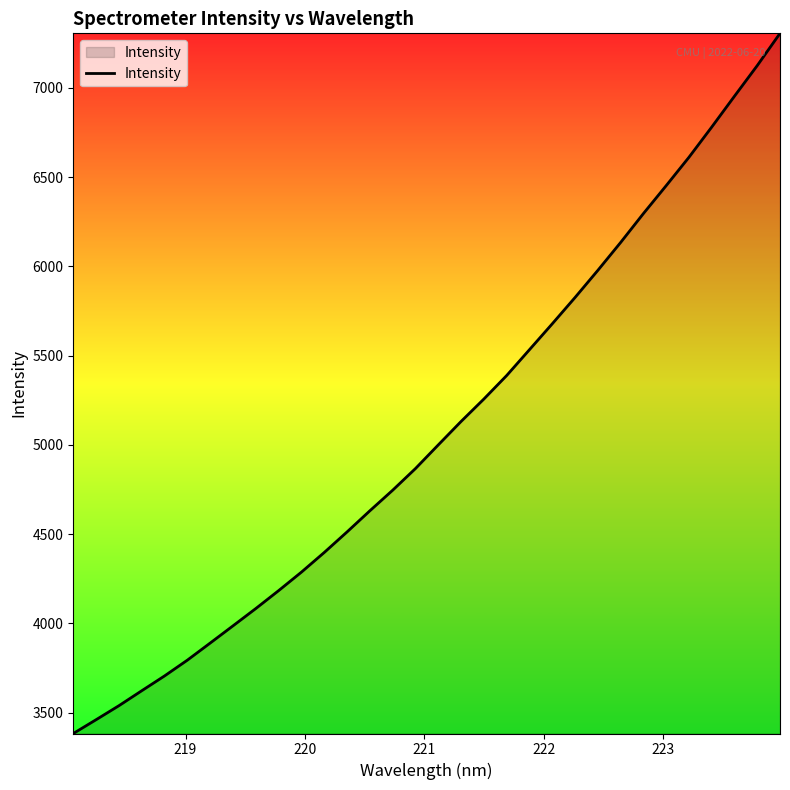

What is the smallest value displayed?

3382.5